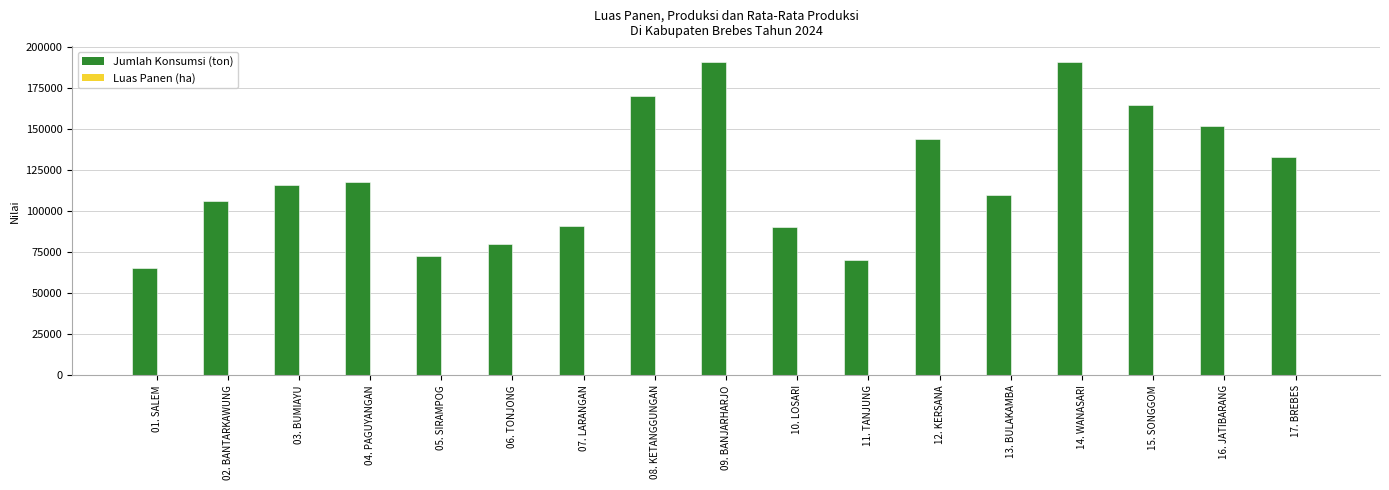

Which series changed the most between 13. BULAKAMBA and 15. SONGGOM?

Jumlah Konsumsi (ton)